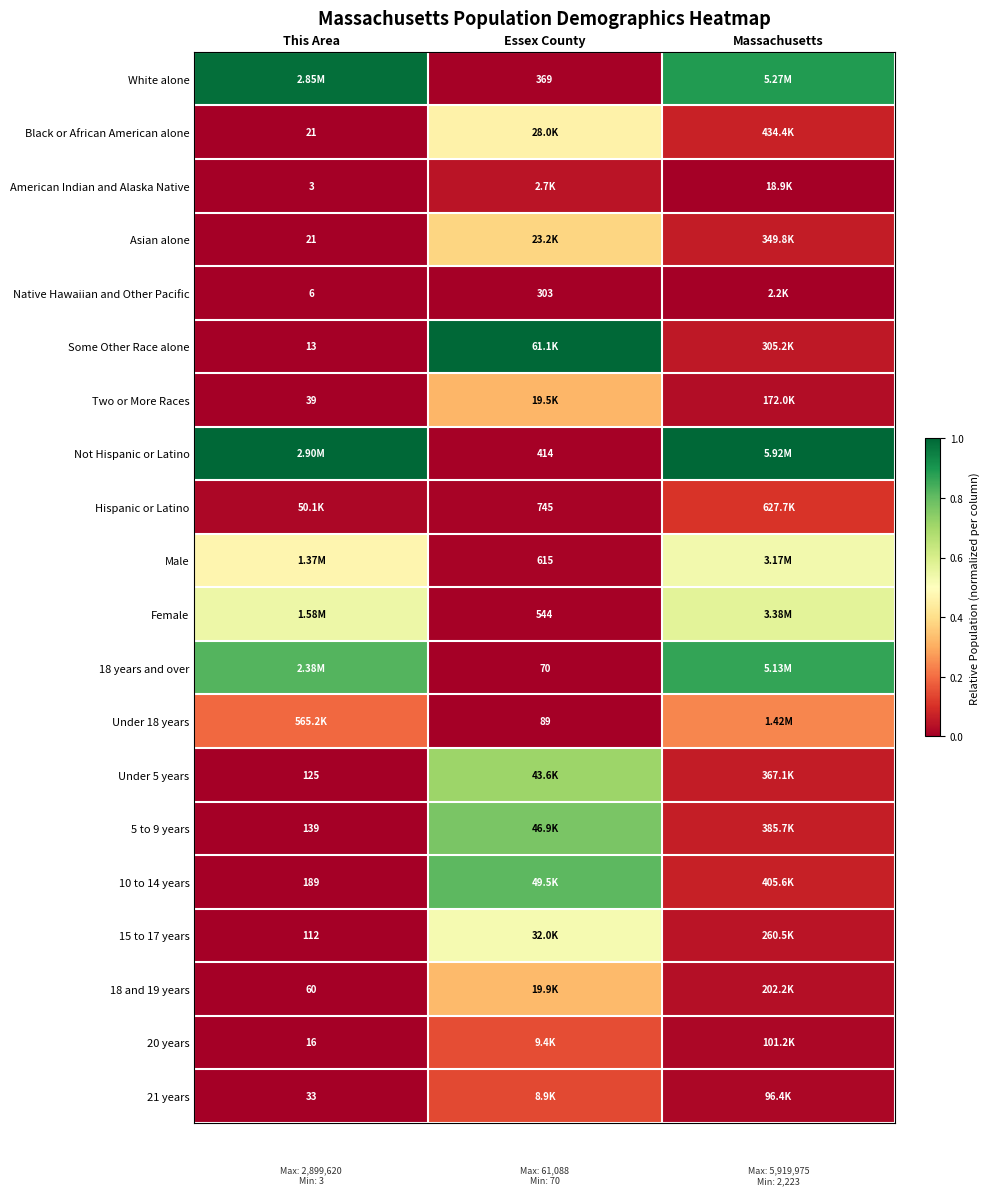

Count the number of data series in this chart.

20